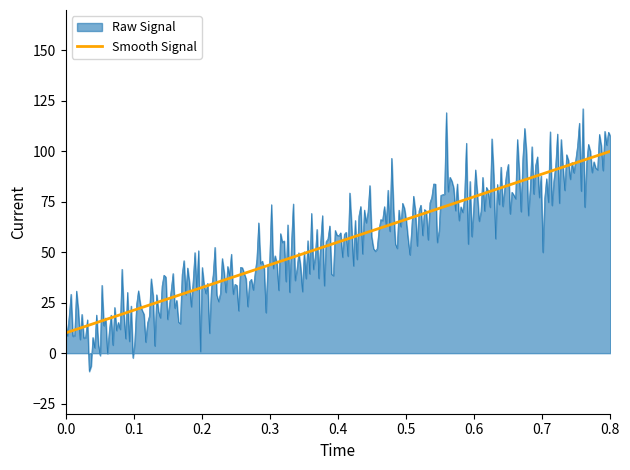

What is the maximum value for Smooth Signal?

100